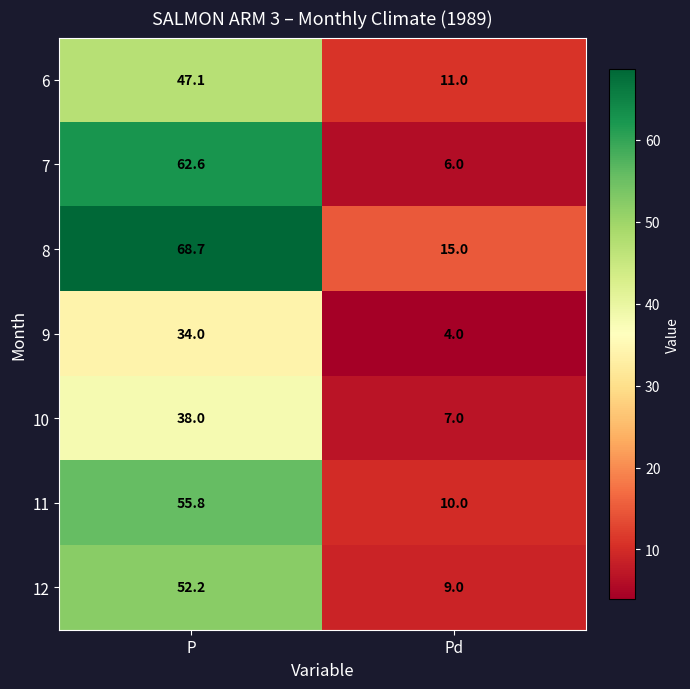

At which label is 12 closest to 30?

Pd